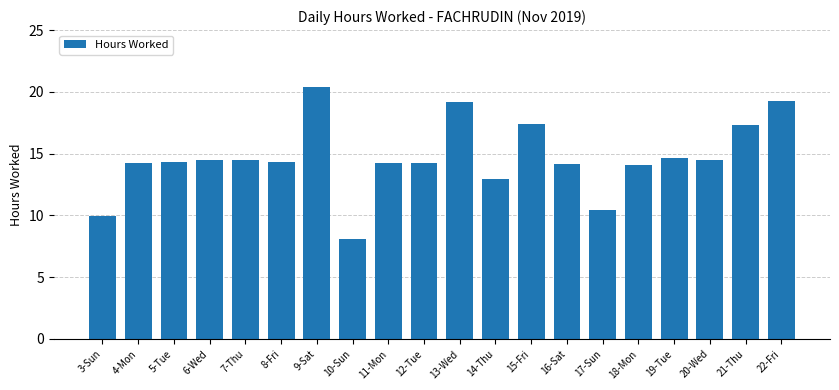

True or false: the data shows 4.6 at 10-Sun.

False